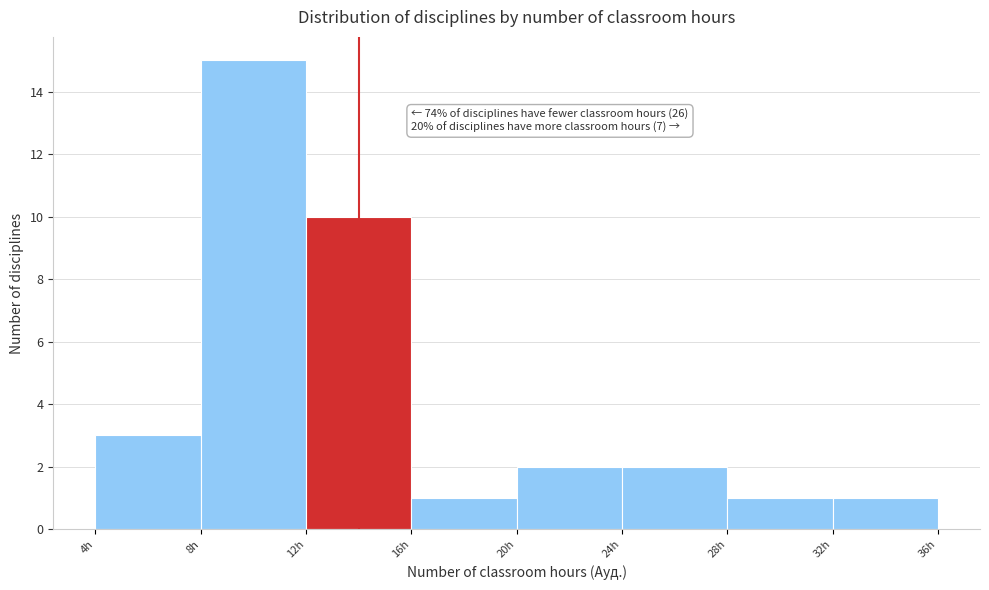

Over which range of the x-axis is the bar tallest?

8 to 12